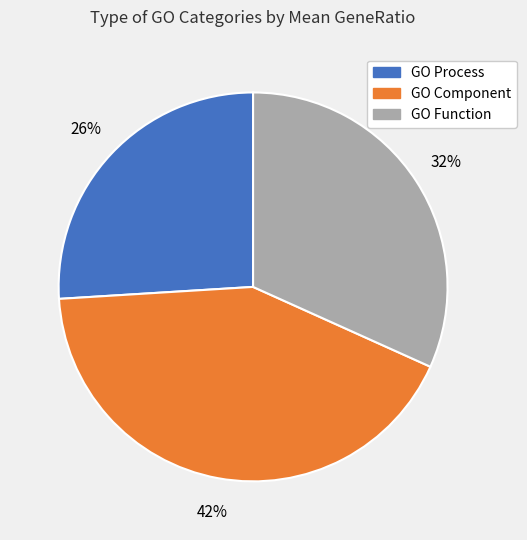

Do GO Function and GO Process together represent more than half of the pie?

Yes